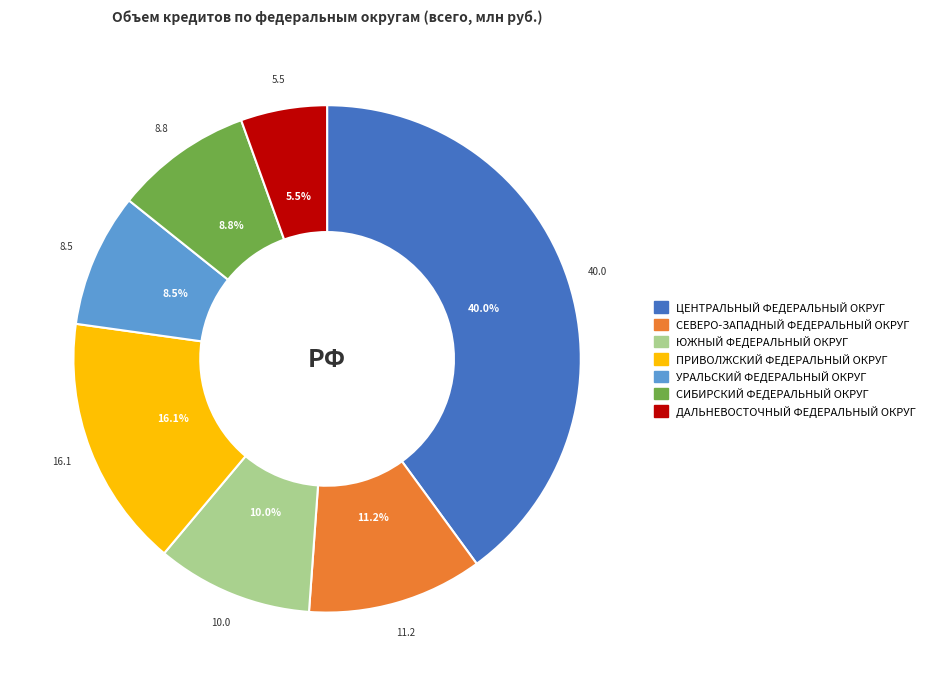

What percentage is NOT represented by ДАЛЬНЕВОСТОЧНЫЙ ФЕДЕРАЛЬНЫЙ ОКРУГ?

94.5%